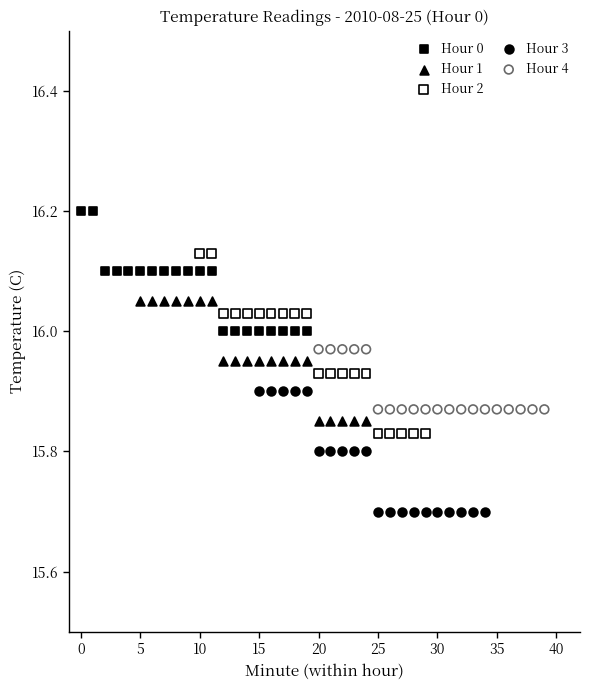

Which series contains the lowest Y value?

Hour 3